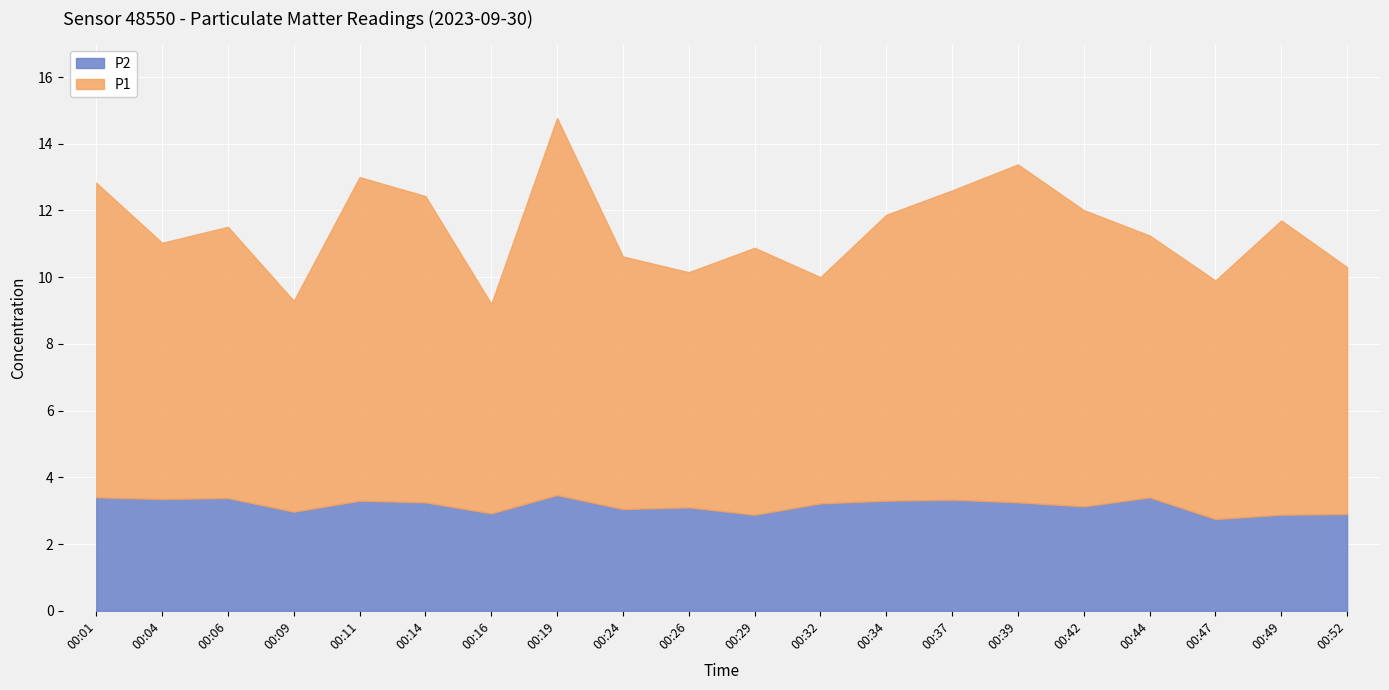

What is the spread (max minus min) of values at 00:37?

5.9